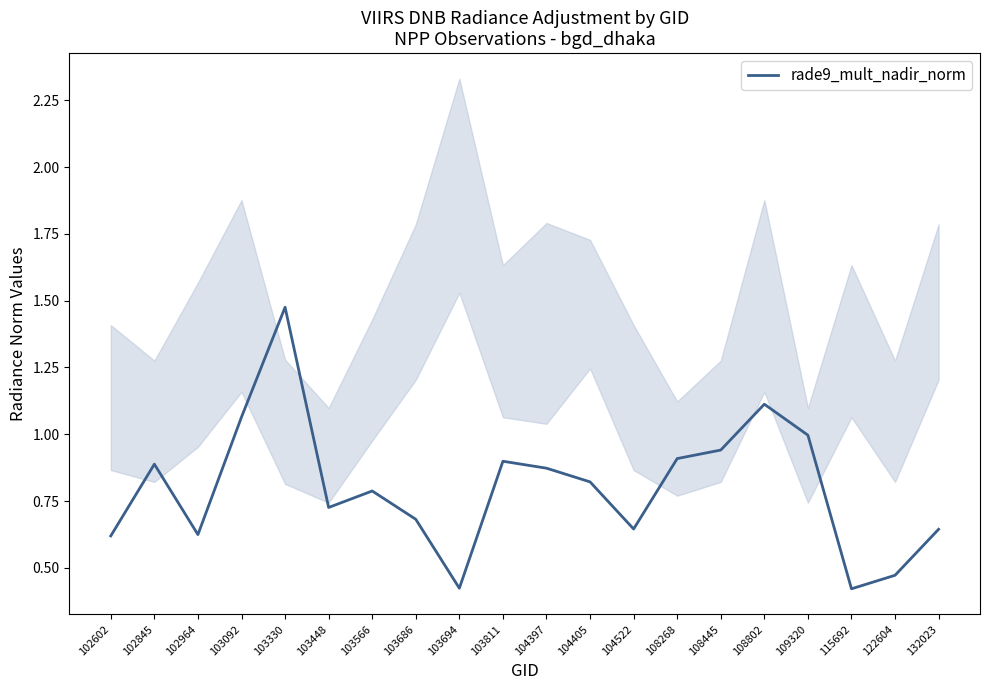

True or false: the data shows 0.8 at 122604.

False